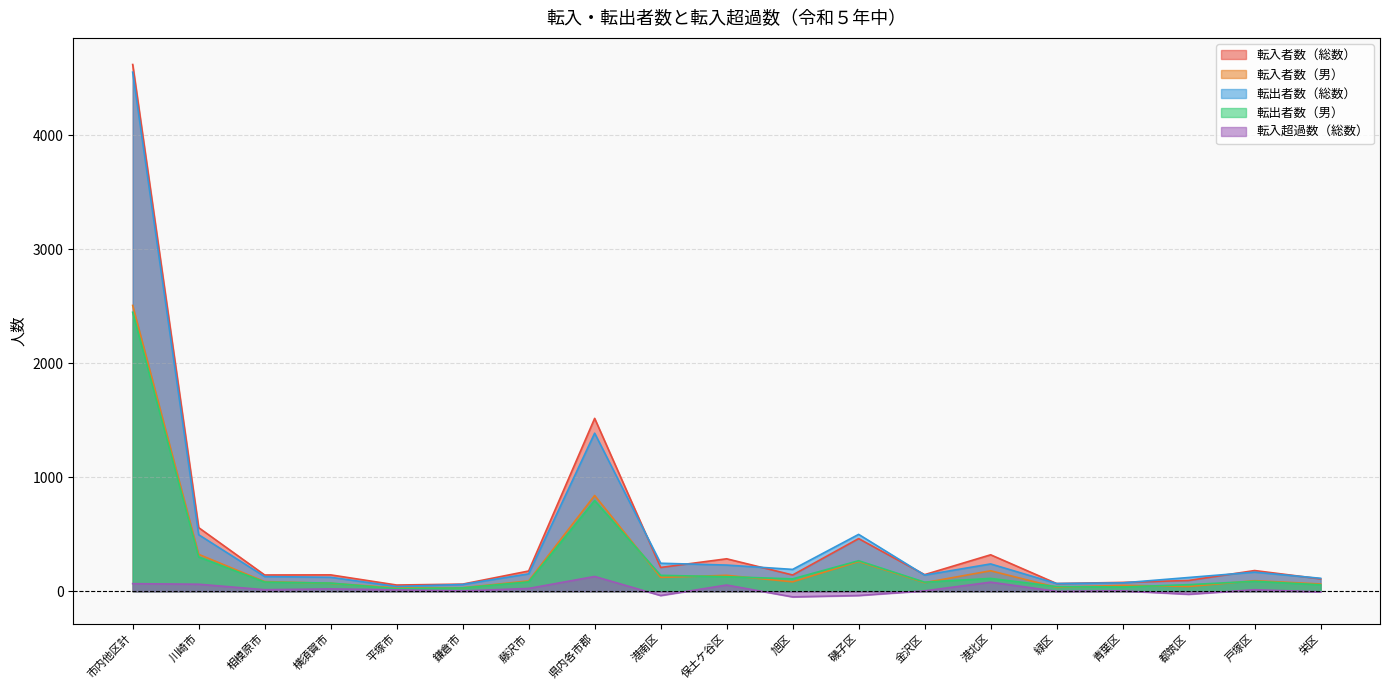

How many interior local valleys does the 転入者数（男） series have?

6